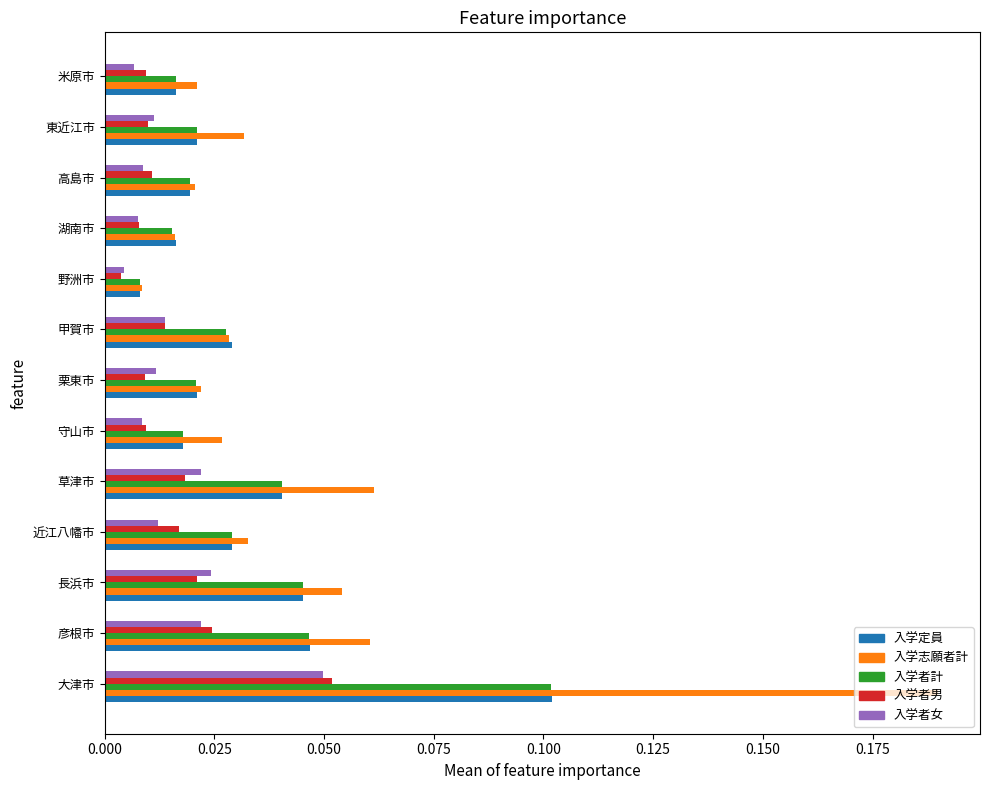

Which series has the largest range (max minus min)?

入学志願者計